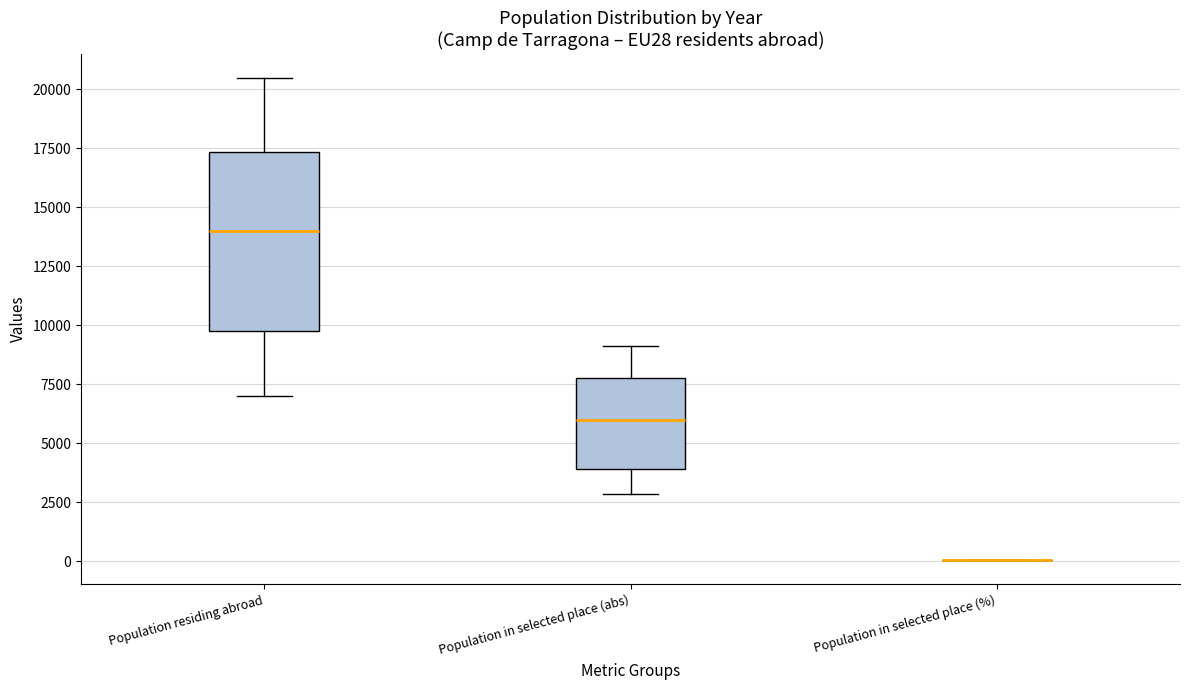

Reading left to right, read every box against the y-axis: the position of its median line, the range the box covers, and the ends of its whiskers. The values are not printed on the chart, so give them approximately, as read against the axis.

Population residing abroad: median 14000, box 10000 to 17500, whiskers 7000 to 20500
Population in selected place (abs): median 6000, box 4000 to 7500, whiskers 3000 to 9000
Population in selected place (%): box collapsed to a line at 0, whiskers 0 to 0